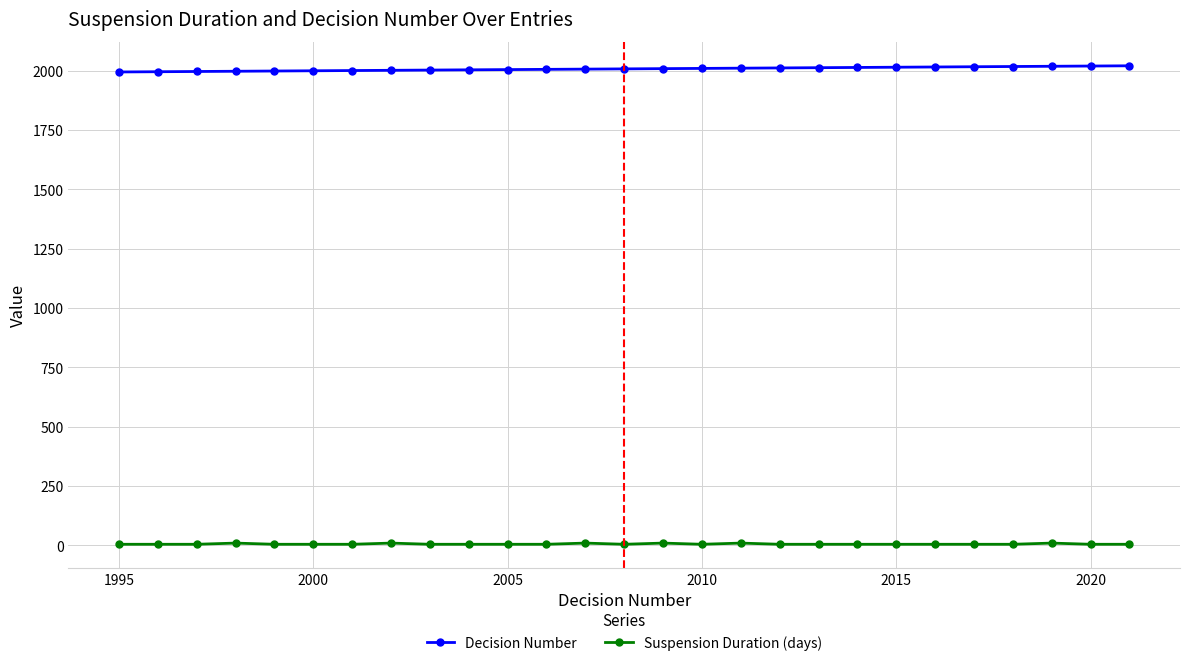

True or false: Suspension Duration (days) has more than 1 points higher than both neighbors.

True